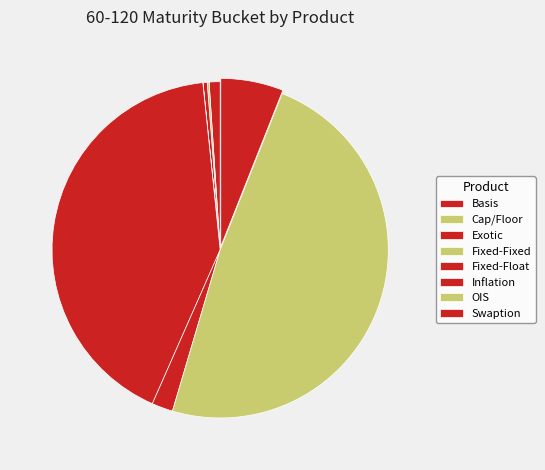

Approximately how many times larger is the value at Swaption compared to Fixed-Float?

0.1